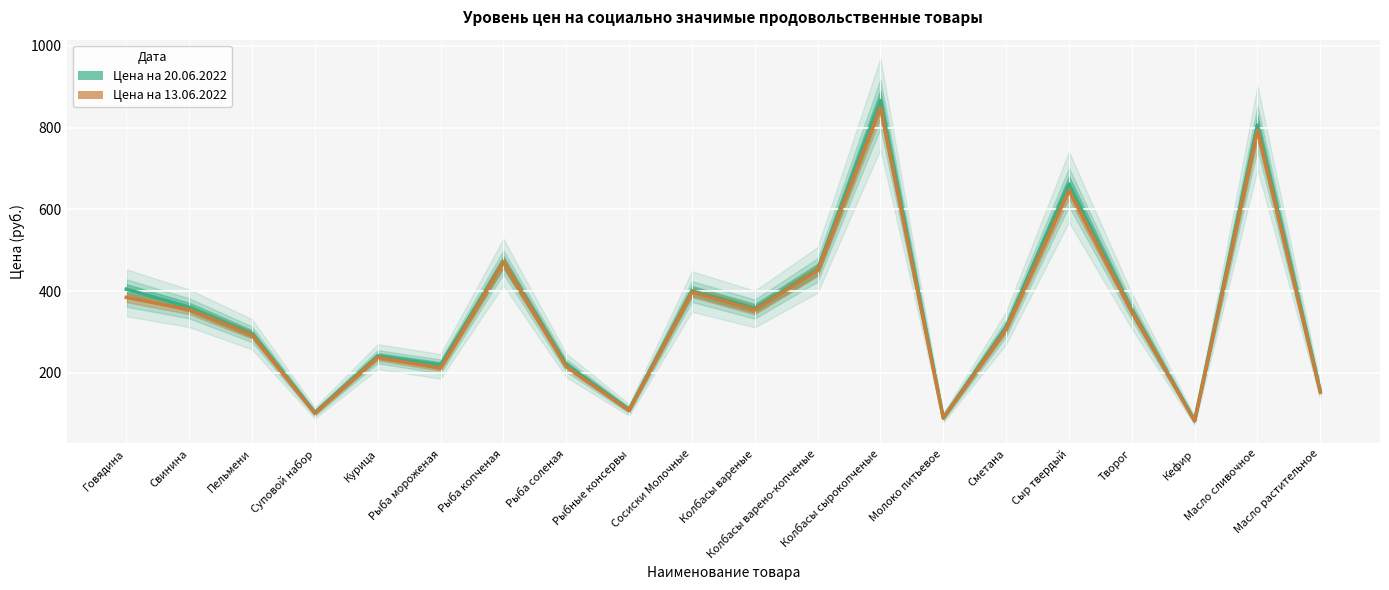

At which category does Цена на 13.06.2022 reach its first local valley?

Суповой набор